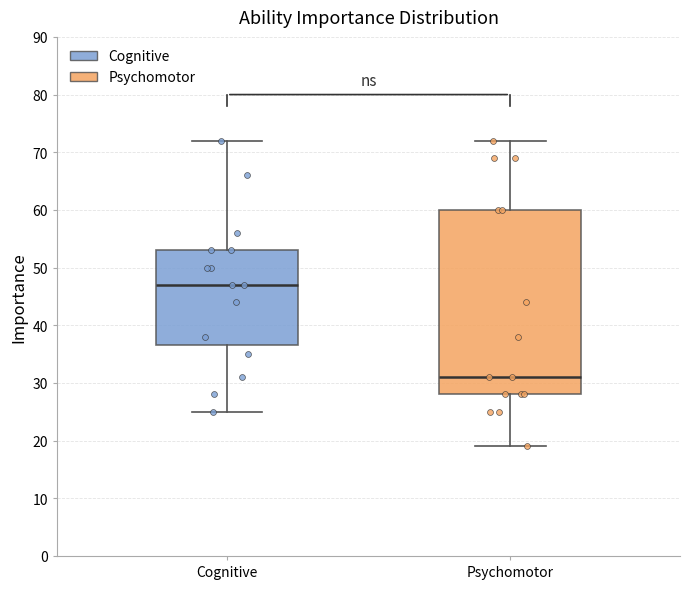

Which box has the lowest median line?

Psychomotor